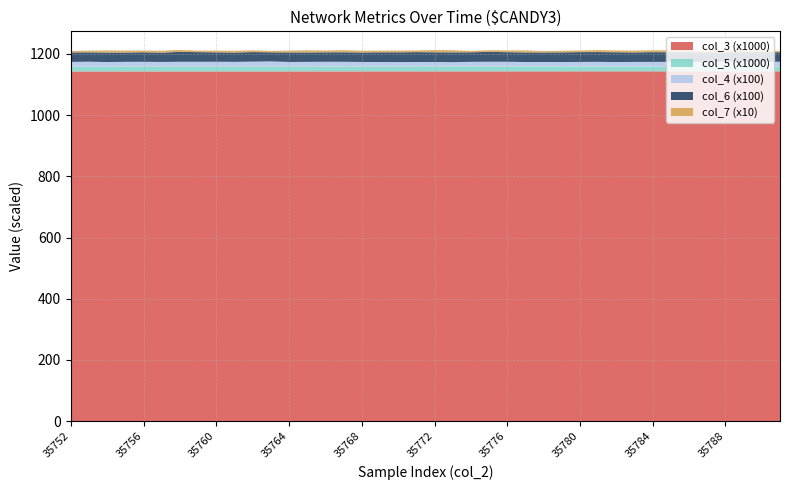

Reading right to left, extract all data points from this chart.

col_3: 35791=1143309	35790=1143298	35789=1143287	35788=1143275	35787=1143264	35786=1143253	35785=1143242	35784=1143230	35783=1143219	35782=1143208	35781=1143196	35780=1143185	35779=1143174	35778=1143163	35777=1143151	35776=1143140	35775=1143129	35774=1143117	35773=1143106	35772=1143095	35771=1143084	35770=1143072	35769=1143061	35768=1143050	35767=1143038	35766=1143027	35765=1143016	35764=1143005	35763=1142993	35762=1142982	35761=1142971	35760=1142959	35759=1142948	35758=1142937	35757=1142926	35756=1142914	35755=1142903	35754=1142892	35753=1142880	35752=1142869
col_4: 35791=1564	35790=1592	35789=1624	35788=1549	35787=1529	35786=1532	35785=1544	35784=1526	35783=1515	35782=1487	35781=1554	35780=1524	35779=1487	35778=1502	35777=1479	35776=1585	35775=1604	35774=1548	35773=1468	35772=1520	35771=1514	35770=1482	35769=1496	35768=1517	35767=1584	35766=1589	35765=1552	35764=1529	35763=1710	35762=1649	35761=1558	35760=1611	35759=1586	35758=1612	35757=1531	35756=1594	35755=1574	35754=1518	35753=1627	35752=1560
col_5: 35791=15594	35790=15513	35789=15535	35788=15664	35787=15580	35786=15578	35785=15538	35784=15553	35783=15634	35782=15577	35781=15498	35780=15508	35779=15608	35778=15596	35777=15627	35776=15549	35775=15396	35774=15600	35773=15539	35772=15527	35771=15503	35770=15558	35769=15601	35768=15615	35767=15535	35766=15536	35765=15602	35764=15548	35763=15586	35762=15431	35761=15621	35760=15552	35759=15561	35758=15360	35757=15647	35756=15529	35755=15620	35754=15560	35753=15574	35752=15573
col_6: 35791=3092	35790=3136	35789=3112	35788=3011	35787=3116	35786=3143	35785=3138	35784=3188	35783=3096	35782=3184	35781=3197	35780=3210	35779=3148	35778=3100	35777=3147	35776=3130	35775=3236	35774=3124	35773=3194	35772=3170	35771=3225	35770=3188	35769=3167	35768=3100	35767=3108	35766=3088	35765=3067	35764=3108	35763=2963	35762=3132	35761=3035	35760=3067	35759=3156	35758=3259	35757=3036	35756=3110	35755=3031	35754=3091	35753=3045	35752=3098
col_7: 35791=45	35790=63	35789=62	35788=69	35787=55	35786=54	35785=63	35784=62	35783=61	35782=60	35781=65	35780=55	35779=53	35778=48	35777=66	35776=58	35775=55	35774=46	35773=70	35772=74	35771=55	35770=58	35769=55	35768=59	35767=69	35766=59	35765=71	35764=61	35763=46	35762=57	35761=58	35760=57	35759=50	35758=63	35757=63	35756=56	35755=66	35754=69	35753=57	35752=47